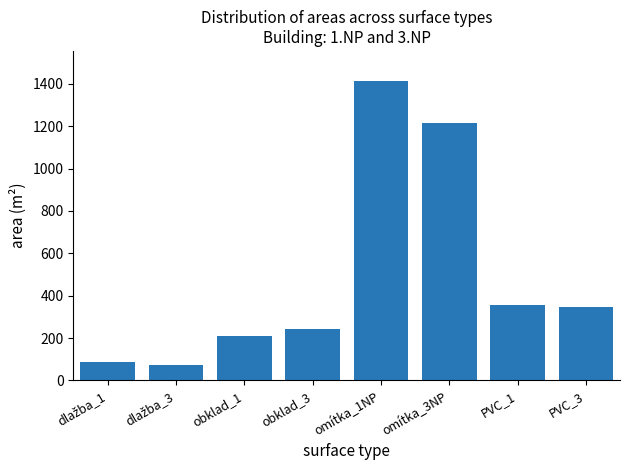

What is the value of the 8th bar from the left?

348.7